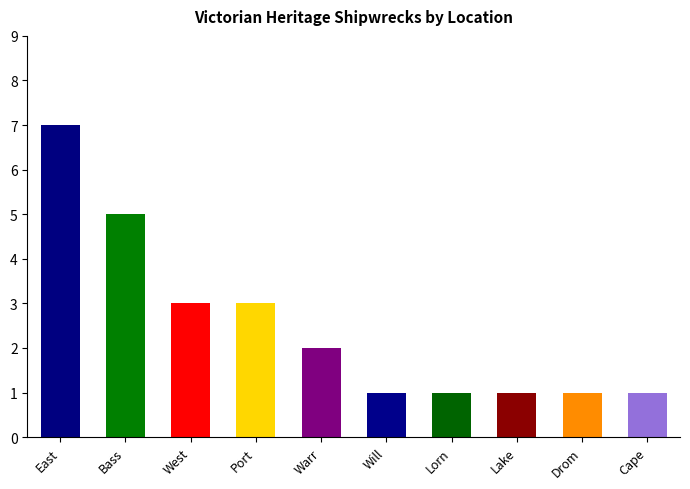

What position from the left is Drom?

9